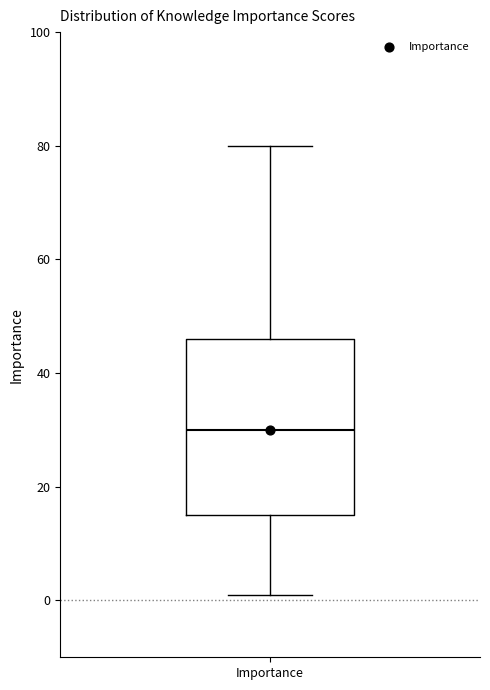

Read this box plot against the y-axis: the position of the median line, the range covered by the box, and the ends of both whiskers. The values are not printed on the chart, so give them approximately, as read against the axis.

median 30, box 16 to 46, whiskers 2 to 80